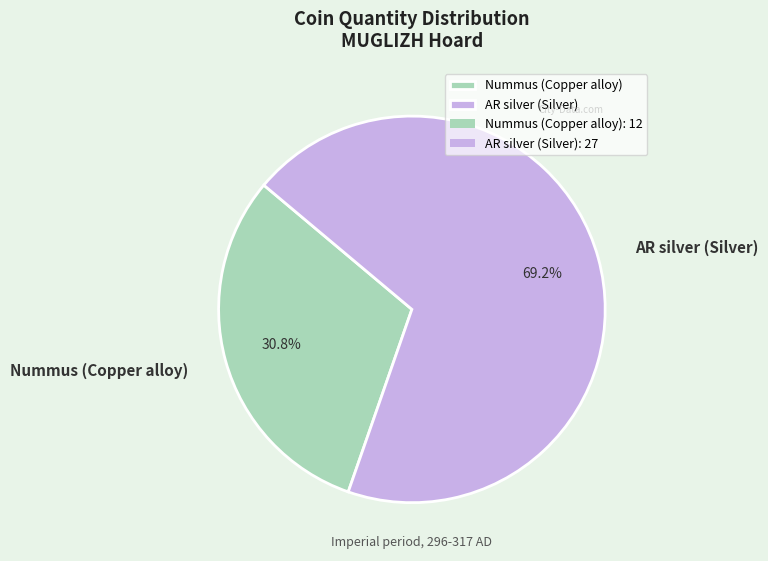

Which slice represents more than half of the pie?

AR silver (Silver)